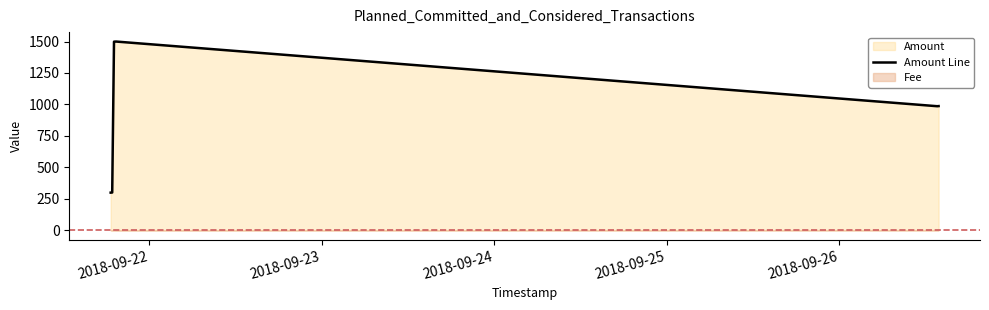

What is the smallest value displayed?

299